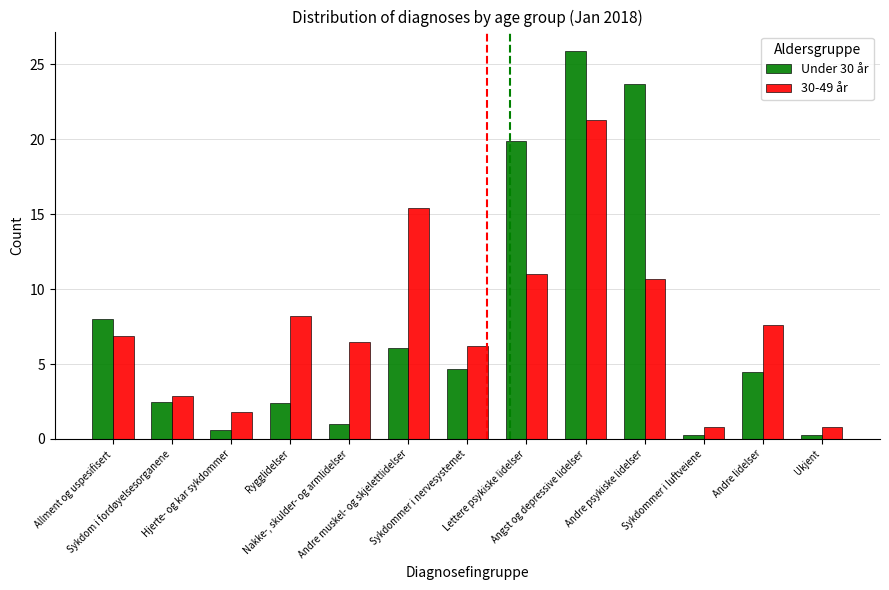

What is the minimum value for Under 30 år?

0.3